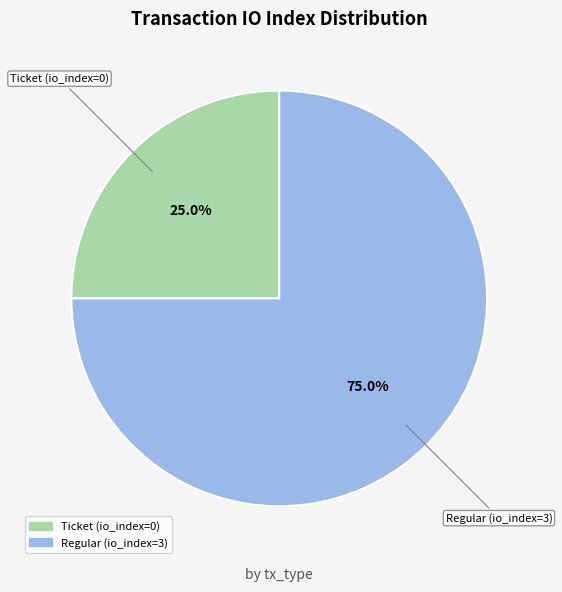

Which category has the smallest portion of the pie?

Ticket (io_index=0)